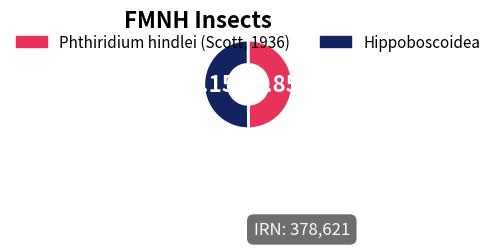

The Phthiridium hindlei (Scott, 1936) slice represents 64% of the pie. True or false?

False